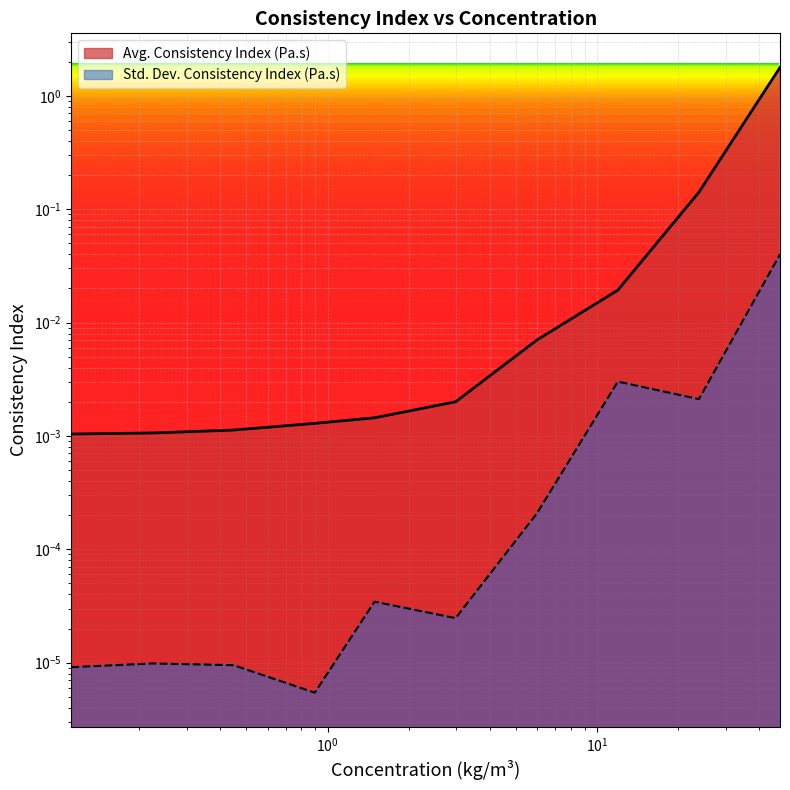

True or false: Avg. Consistency Index (Pa.s) and Std. Dev. Consistency Index (Pa.s) cross at least once.

False